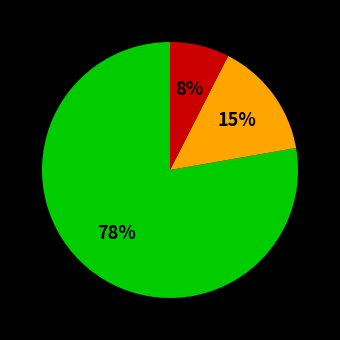

Is there a majority slice in this chart?

Yes